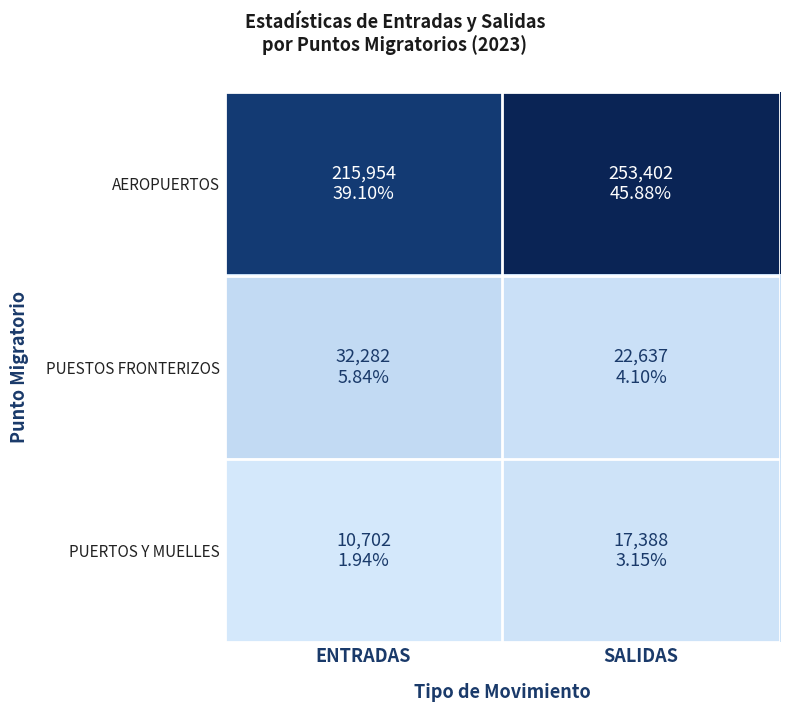

Reading right to left, list all the values displayed in this chart.

AEROPUERTOS: SALIDAS=253402	ENTRADAS=215954
PUESTOS FRONTERIZOS: SALIDAS=22637	ENTRADAS=32282
PUERTOS Y MUELLES: SALIDAS=17388	ENTRADAS=10702